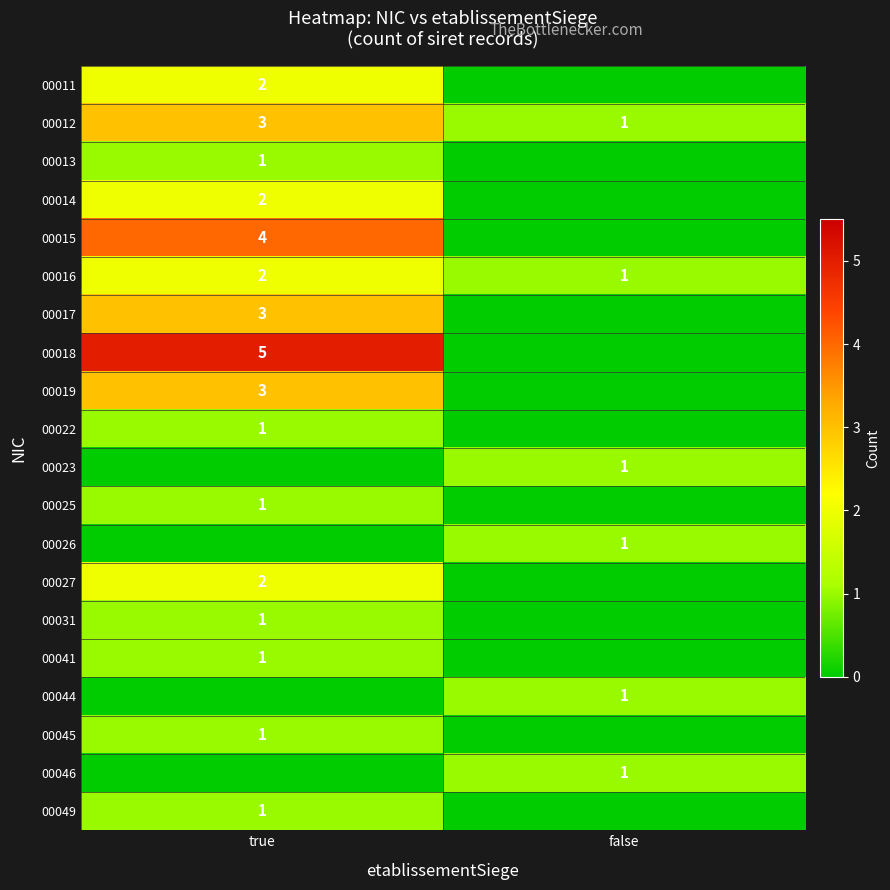

At which category is the sum across all series the highest?

true